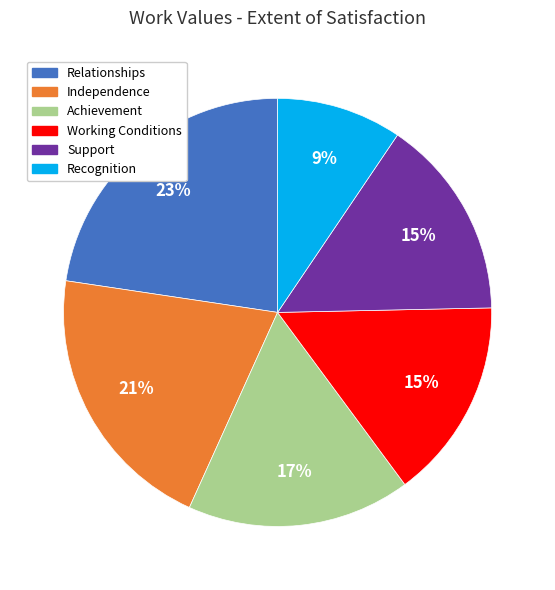

Combined, do Support and Relationships account for over 50%?

No